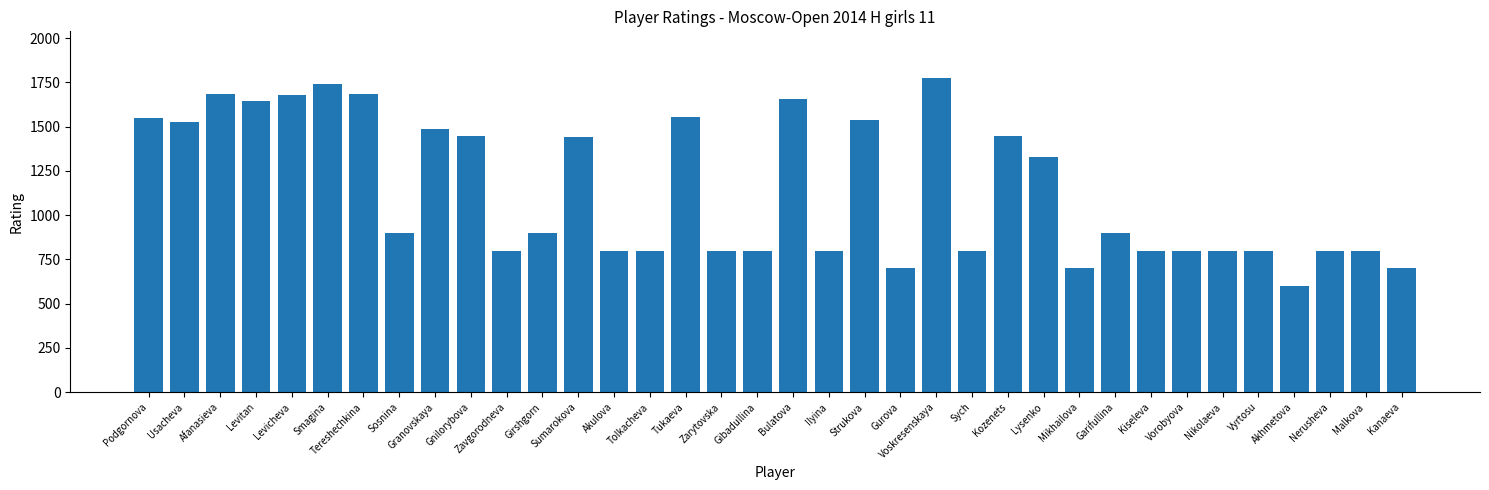

What is the label of the 18th bar from the left?

Gibadullina